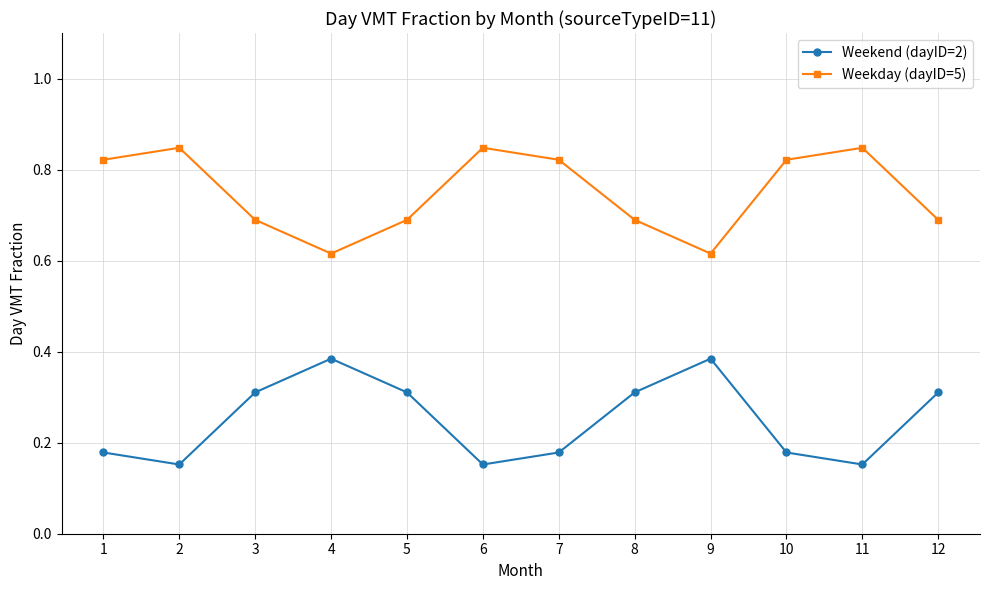

What is the value of the Weekend (dayID=2) point at the 3rd from the left?

0.3